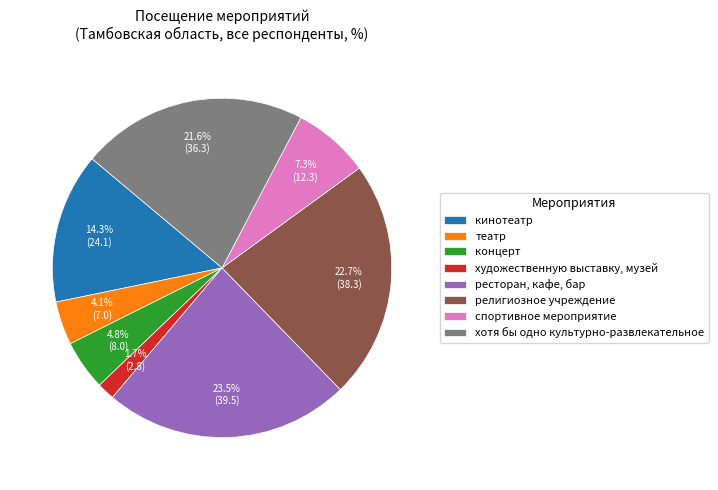

How much of the chart is everything except концерт?

95.2%